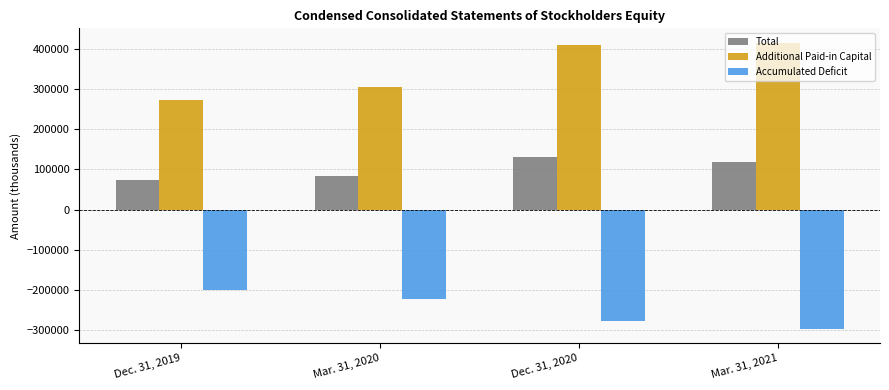

What is the value of the Total bar at the 4th from the left?

118846